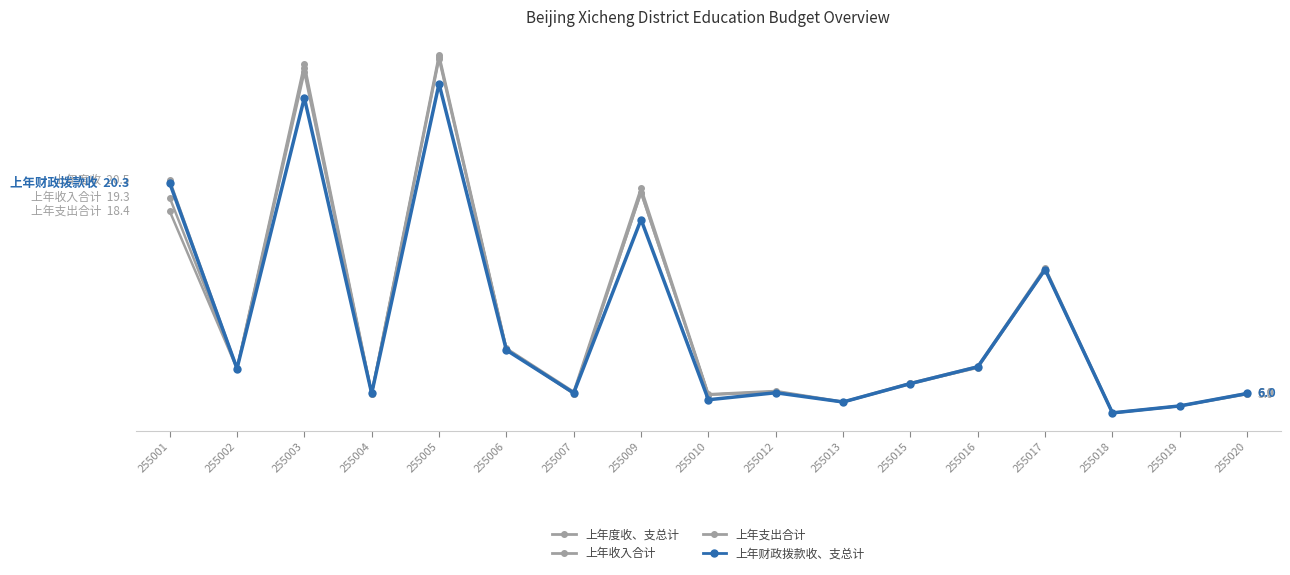

Is this an area chart (filled region under the line)?

No